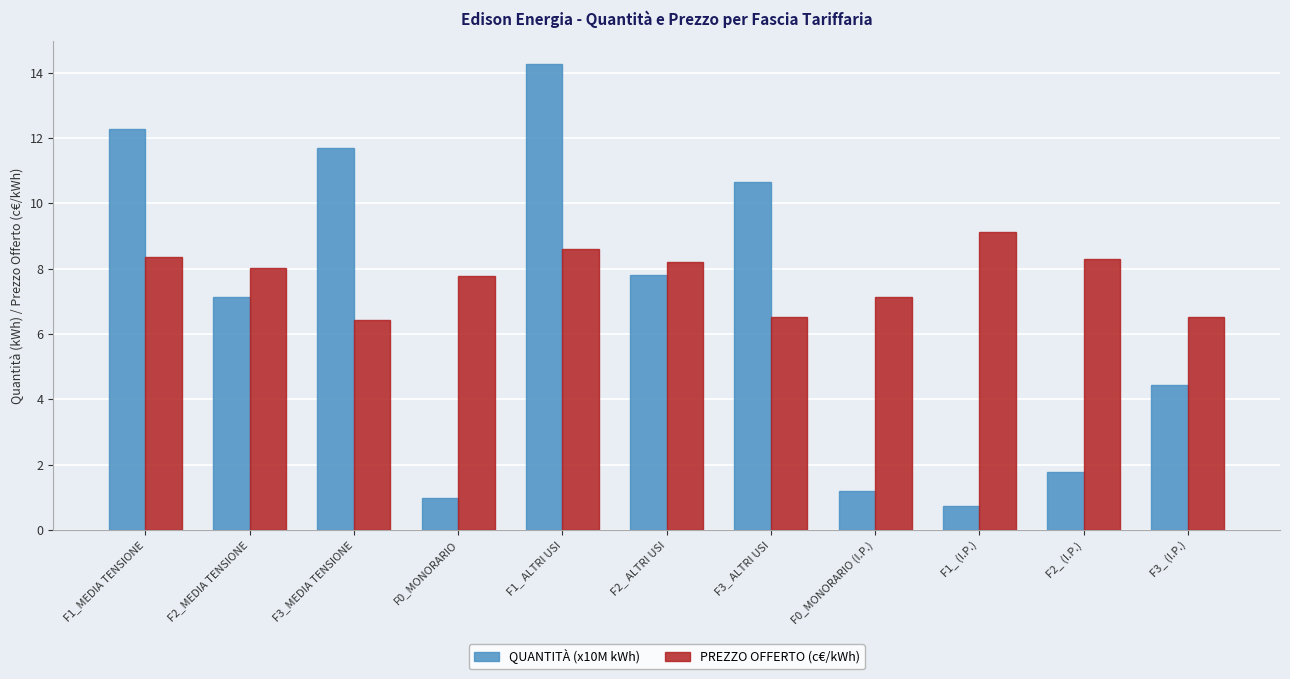

Are the bars grouped side by side (vs. stacked)?

Yes